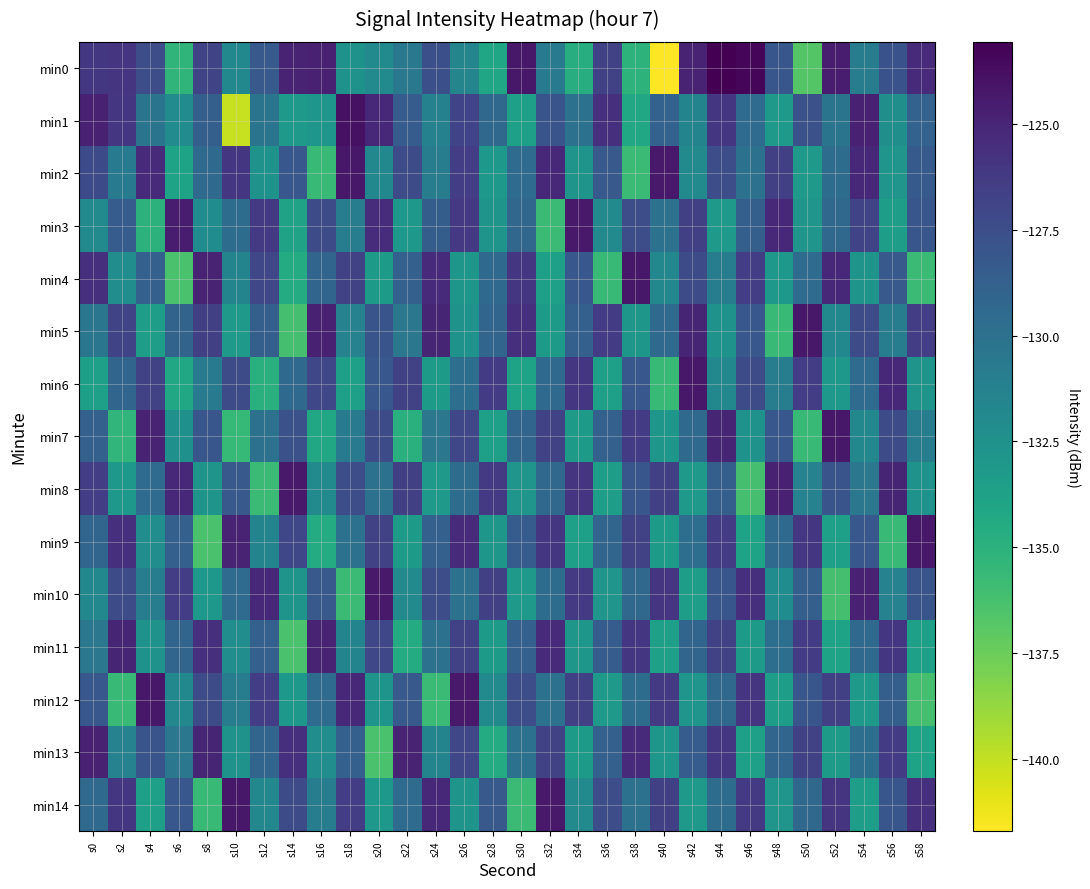

What is the smallest value displayed?

-141.7